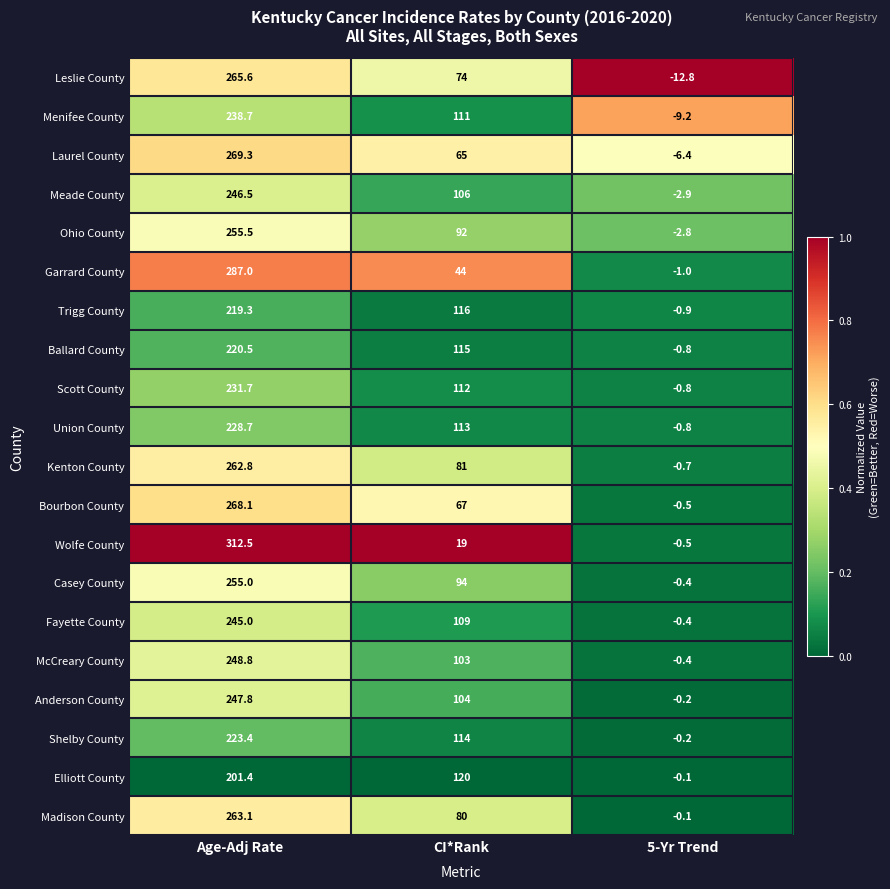

How many categories are shown in the chart?

3